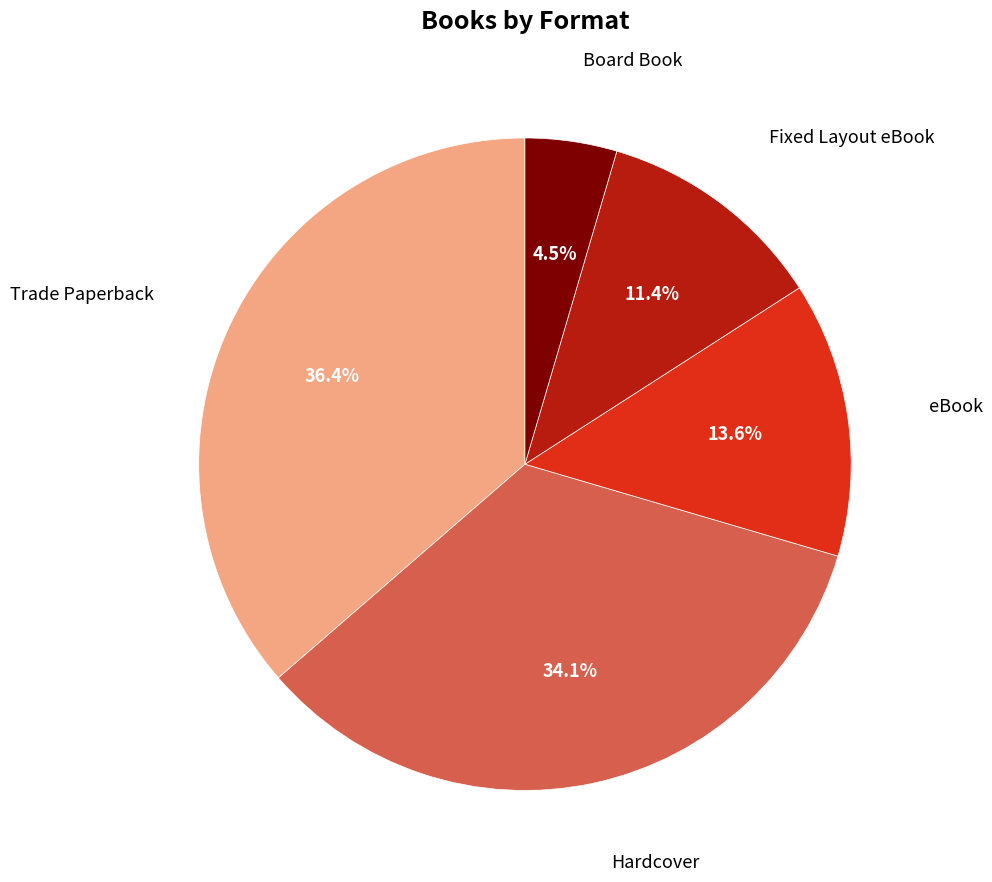

Is there a majority slice in this chart?

No